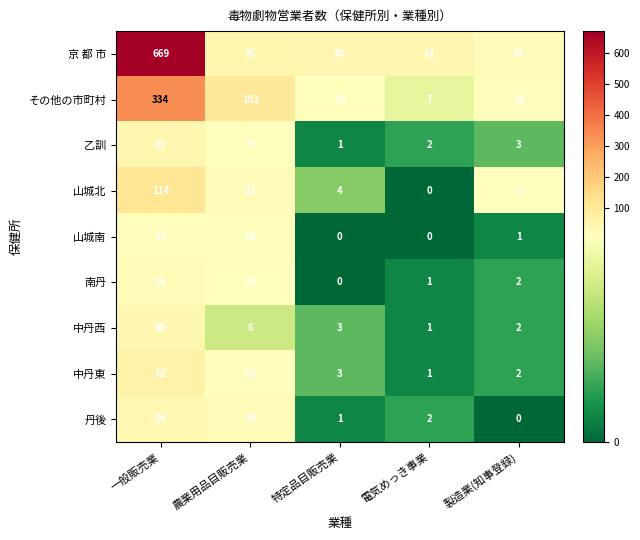

What is the difference between the highest and lowest values at 特定品目販売業?

40